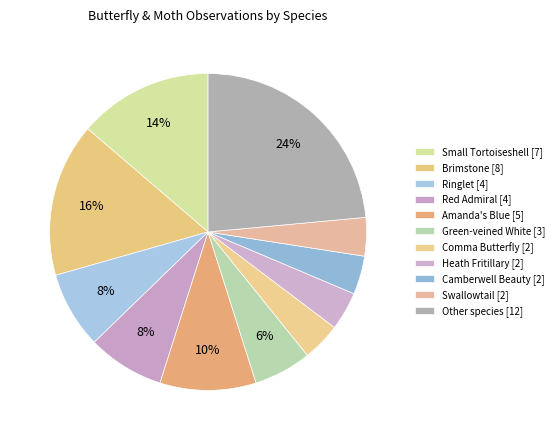

How many segments does this pie chart have?

11